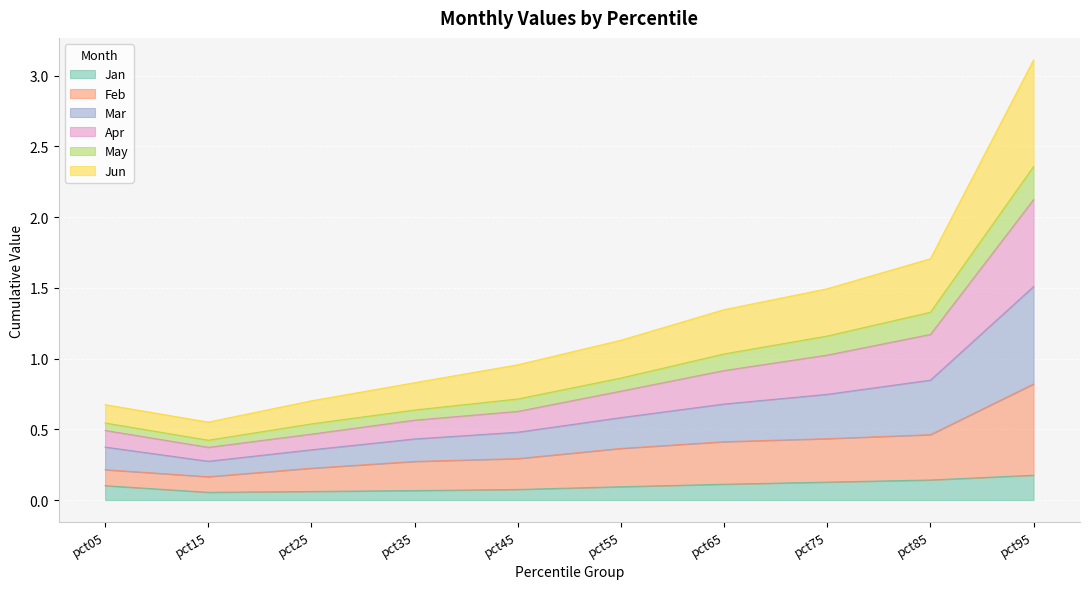

True or false: Mar and Jun intersect in this chart.

False